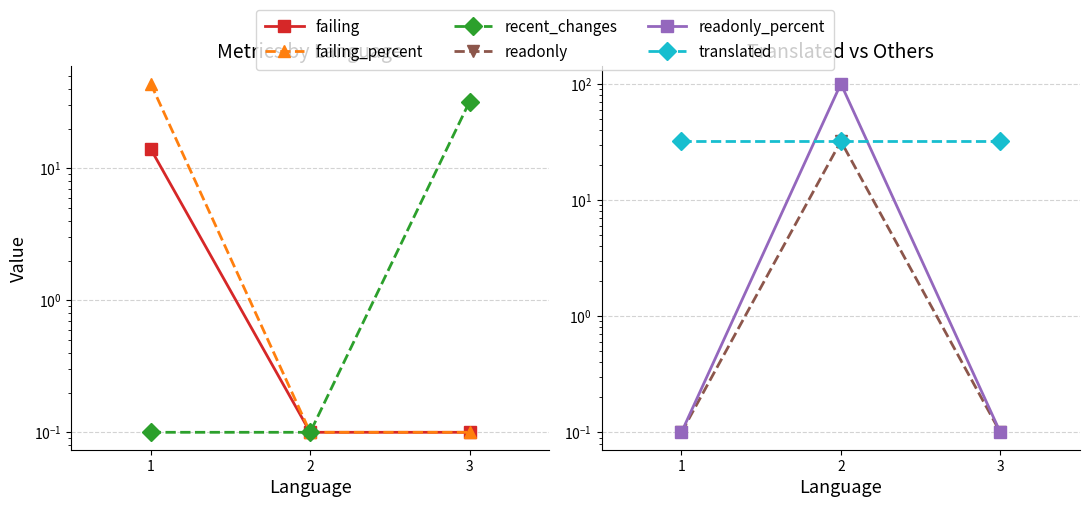

Is this an area chart (filled region under the line)?

No